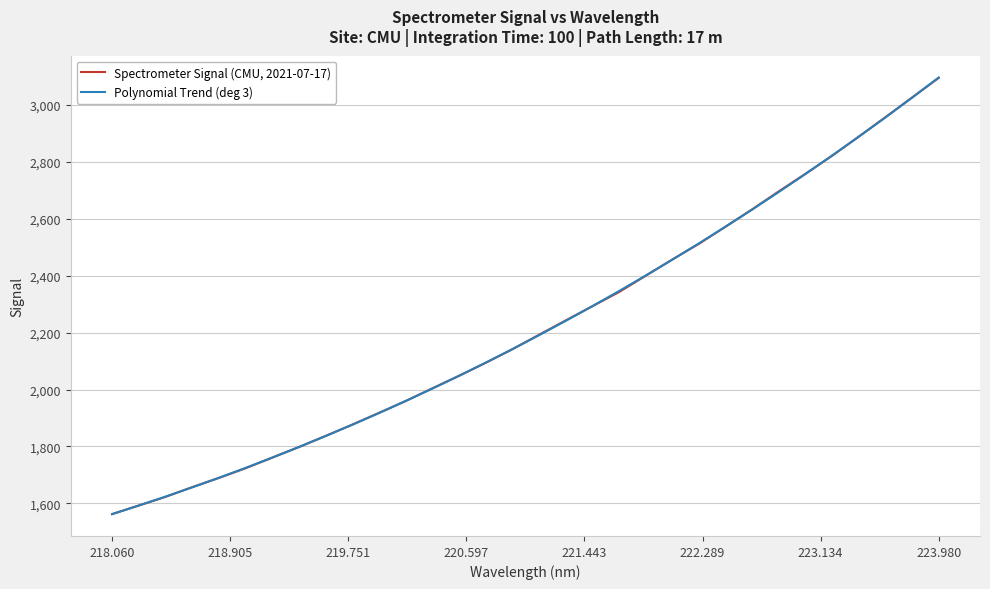

What is the smallest value displayed?

1562.1